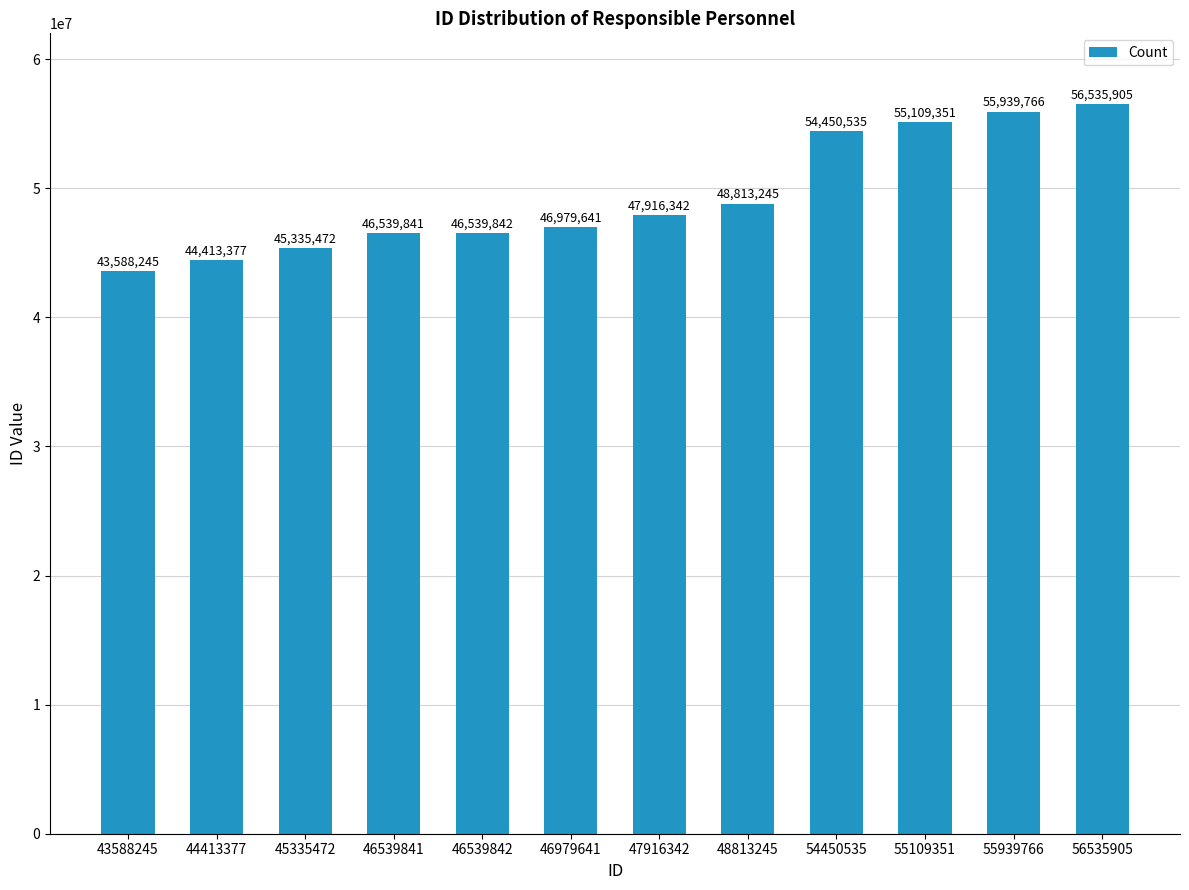

Approximately how many times larger is the value at 46539841 compared to 46979641?

1.0